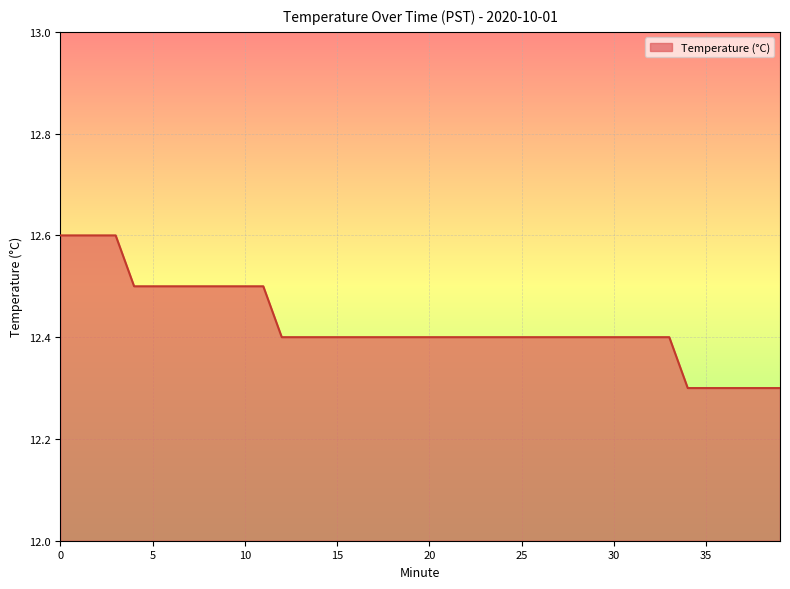

How many lines are shown in the chart?

1